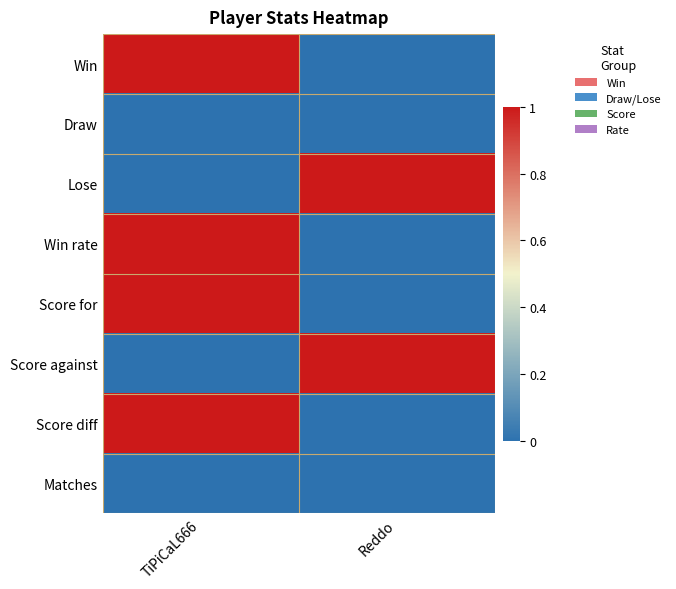

At which category is the sum across all series the highest?

TiPiCaL666